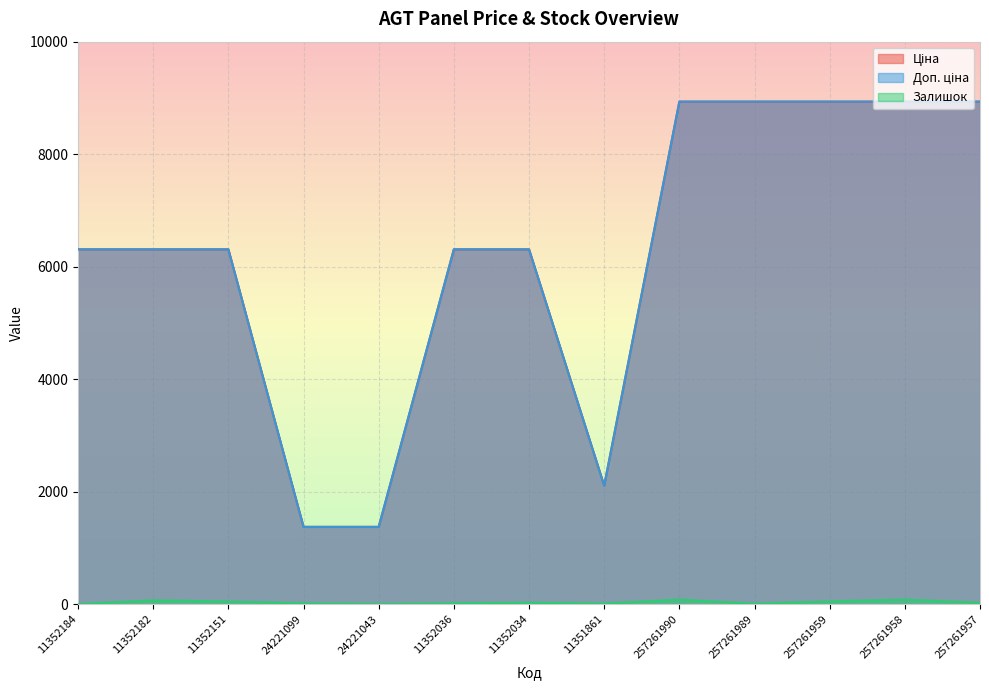

The value of Доп. ціна at 11351861 is 843.5. True or false?

False